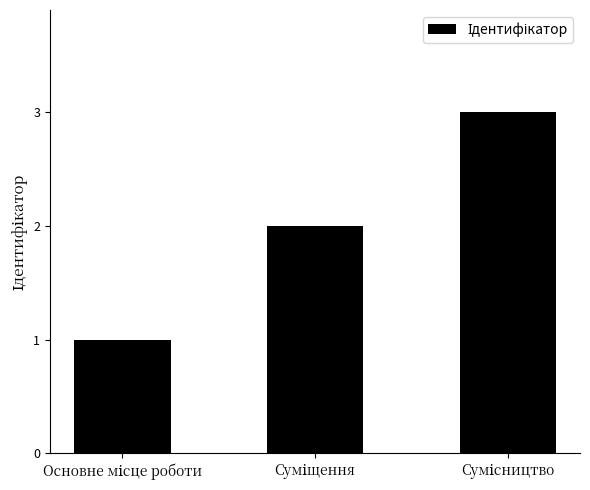

What is the greatest value displayed?

3